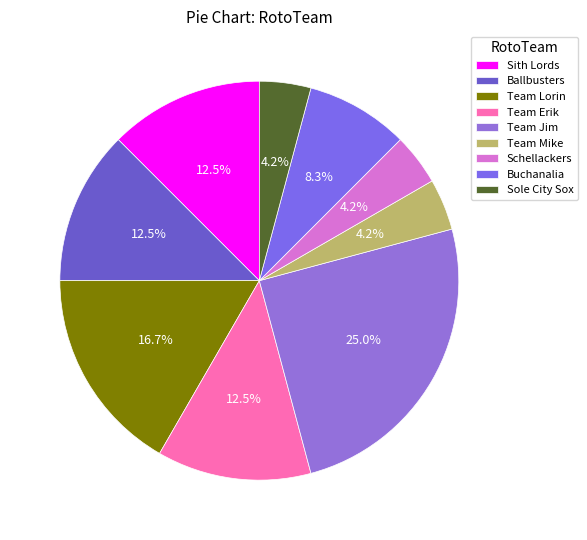

Which category has the biggest portion of the pie?

Team Jim